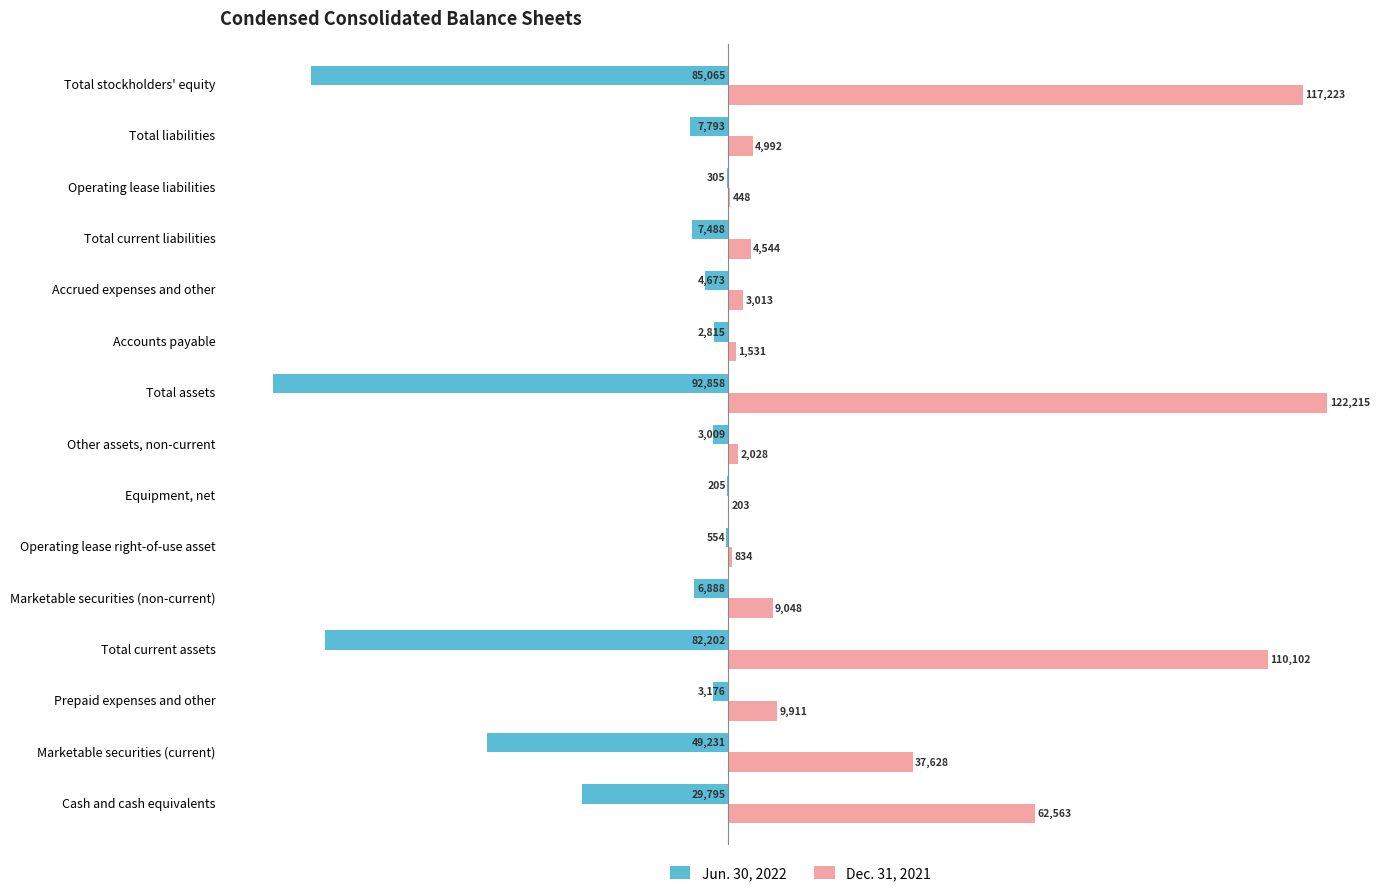

At which category is the sum across all series the highest?

Cash and cash equivalents